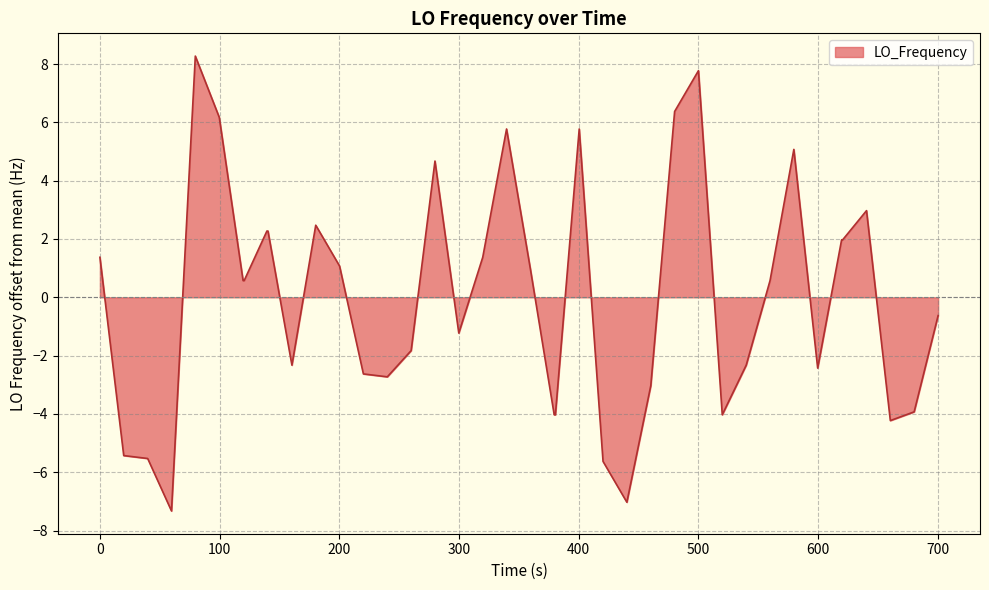

What is the difference between the maximum and minimum values?

15.6